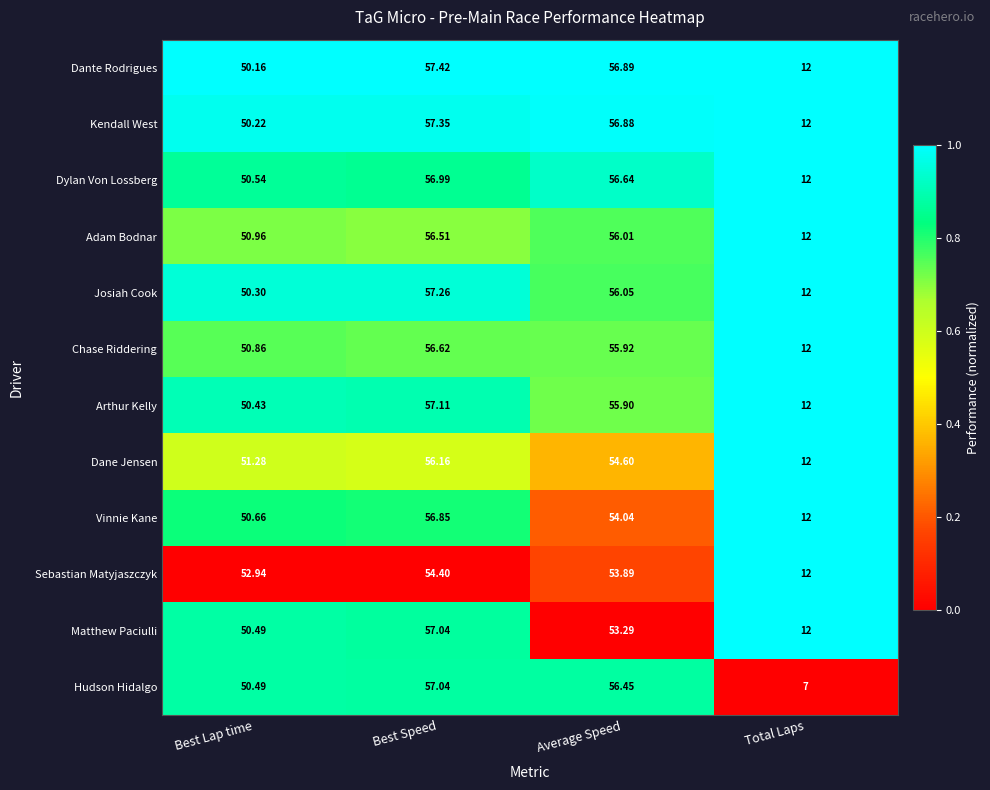

At which category is the sum across all series the highest?

Best Speed